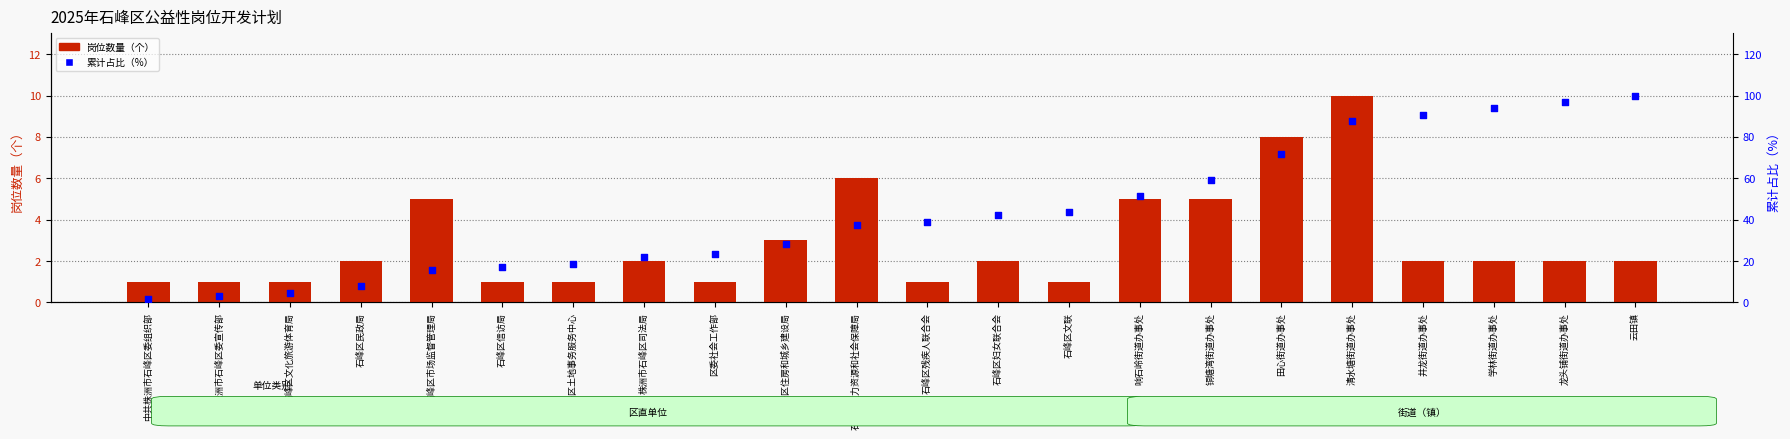

Is the value of 岗位数量（个） at 石峰区文联 greater than the value of 累计占比（%） at 石峰区信访局?

No